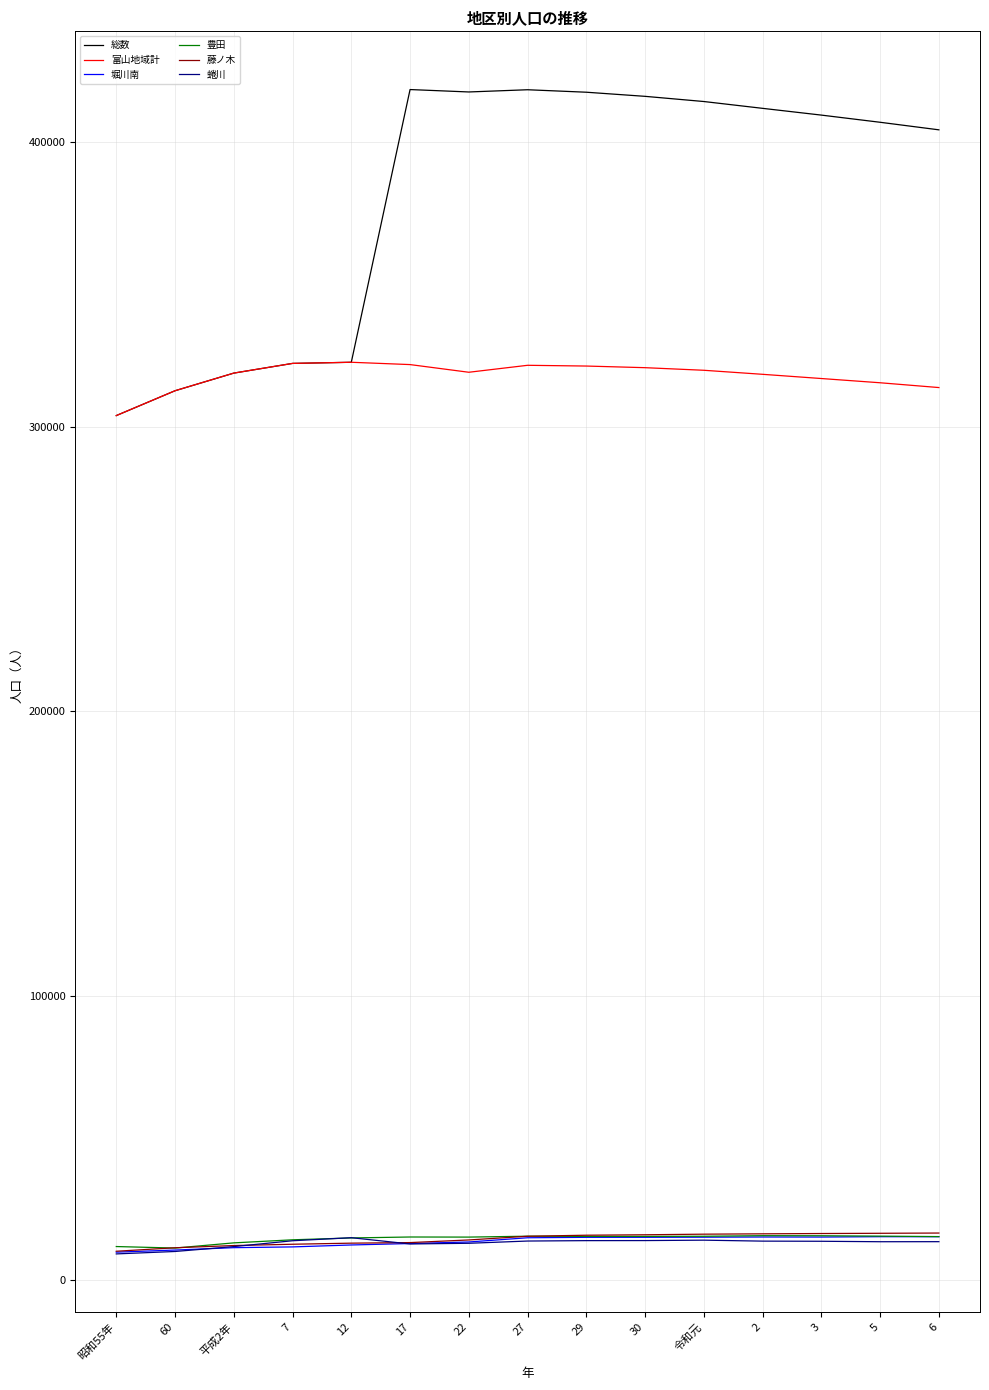

What is the total value across all series at 昭和55年?

648713